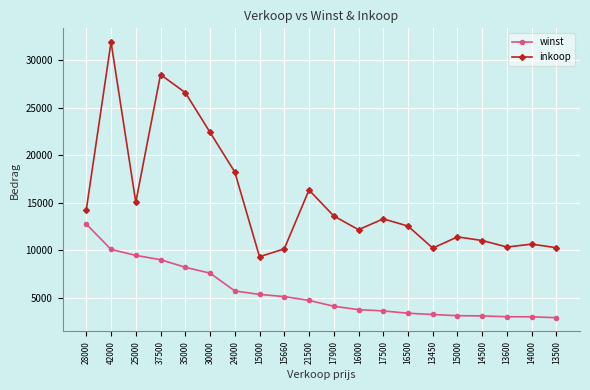

What is the value of the winst point at the 20th from the left?

2890